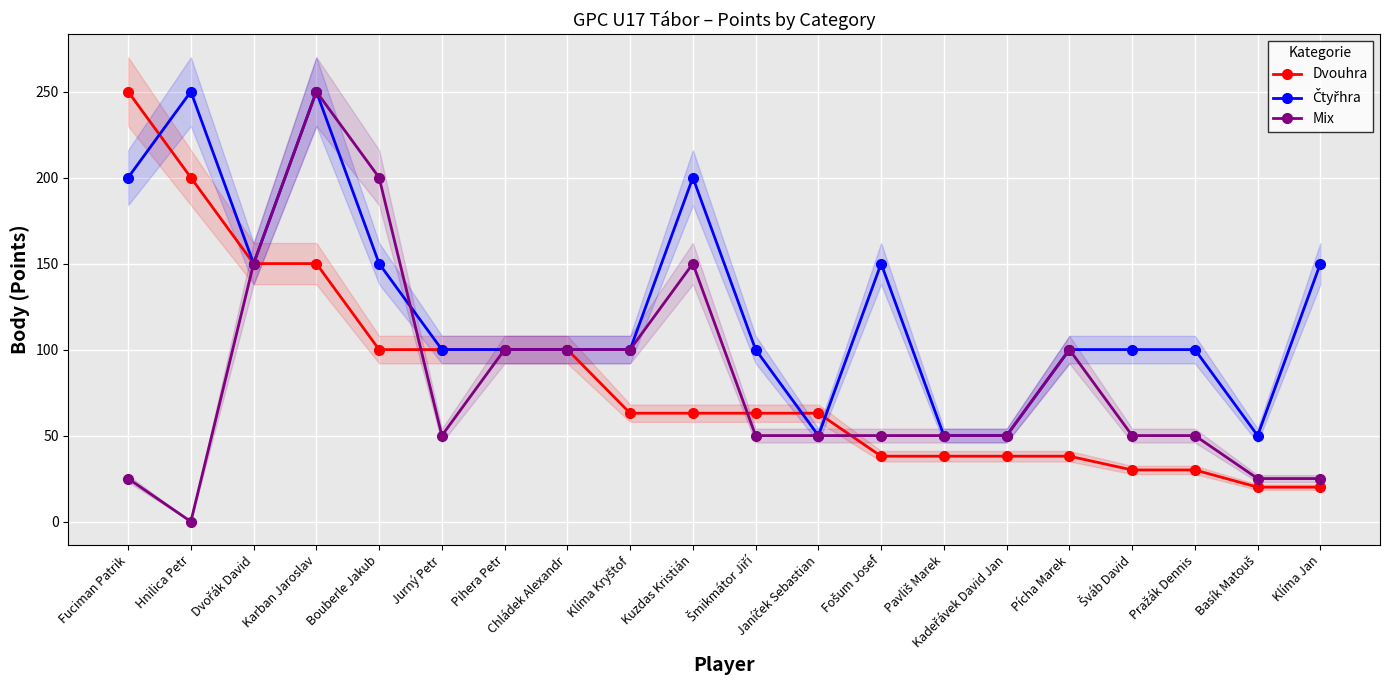

What is the total value across all series at Karban Jaroslav?

650